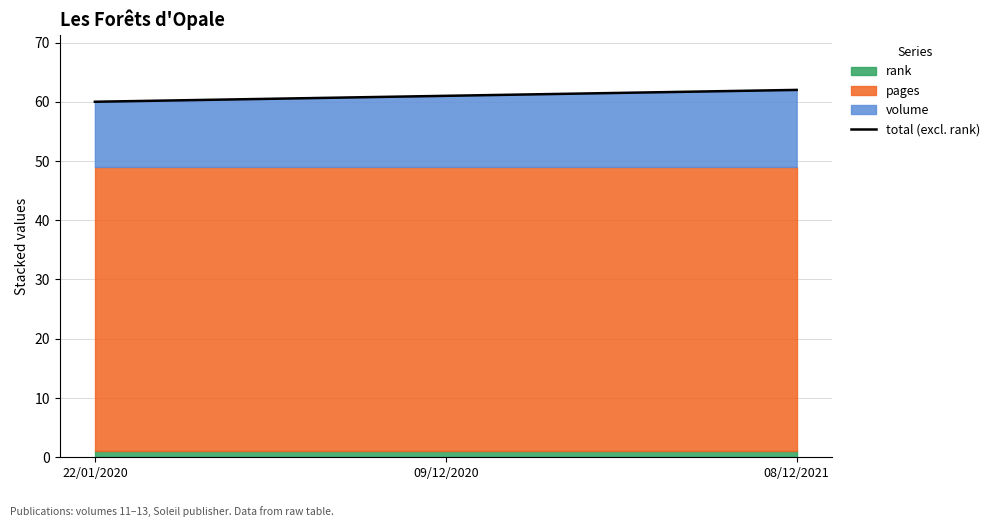

The value at 09/12/2020 is 99. True or false?

False